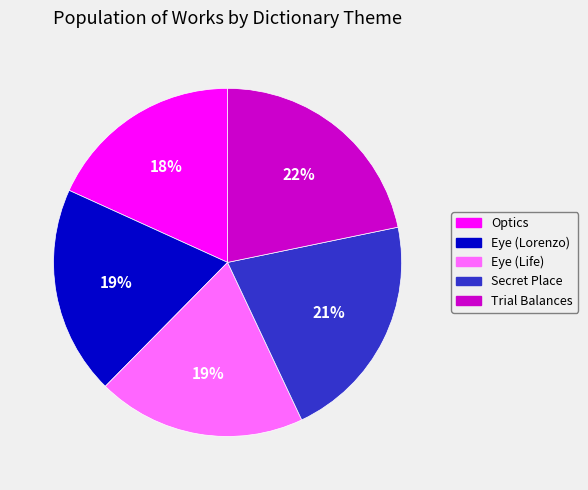

To the nearest percent, what portion does Secret Place represent?

21%